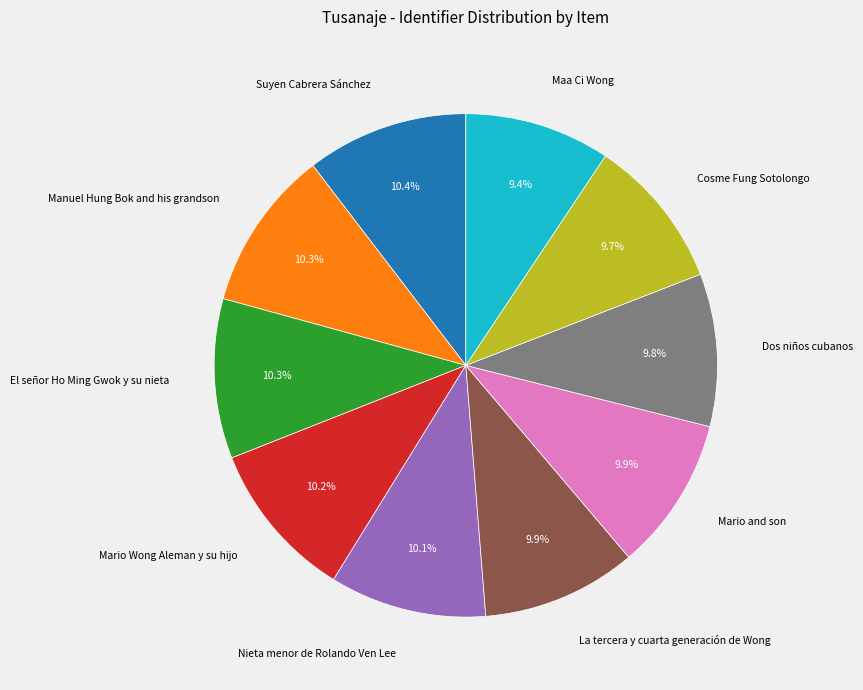

Does any single category account for the majority?

No